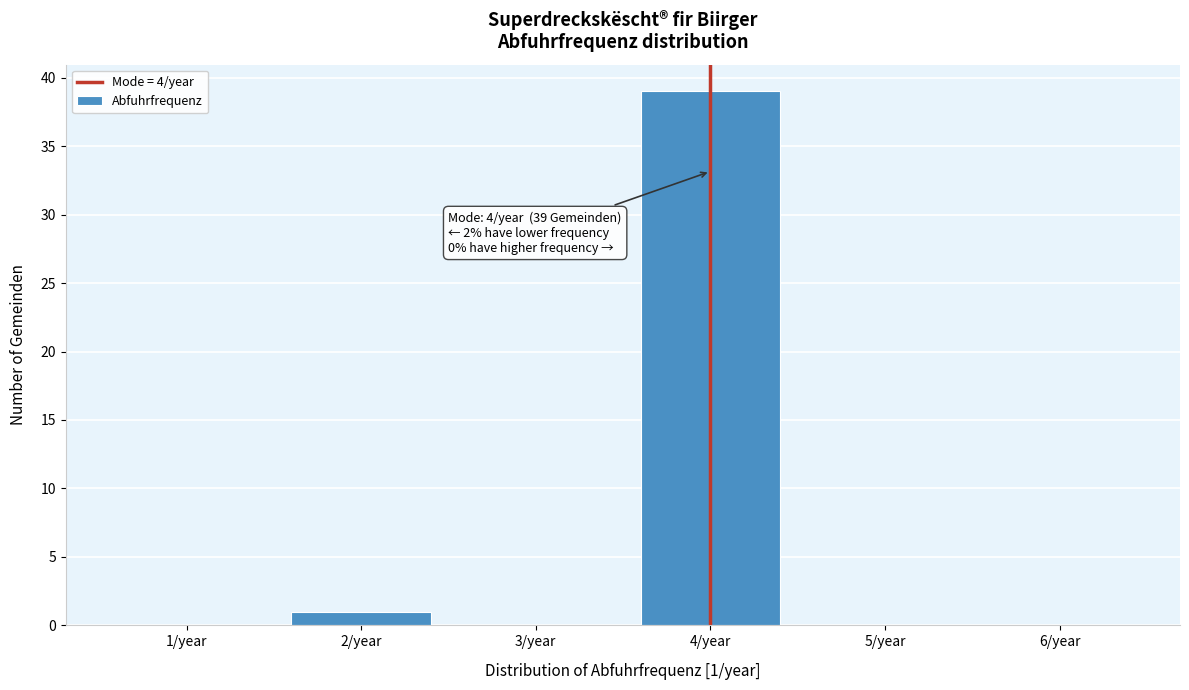

Over which range of the x-axis is the bar tallest?

3.5 to 4.5